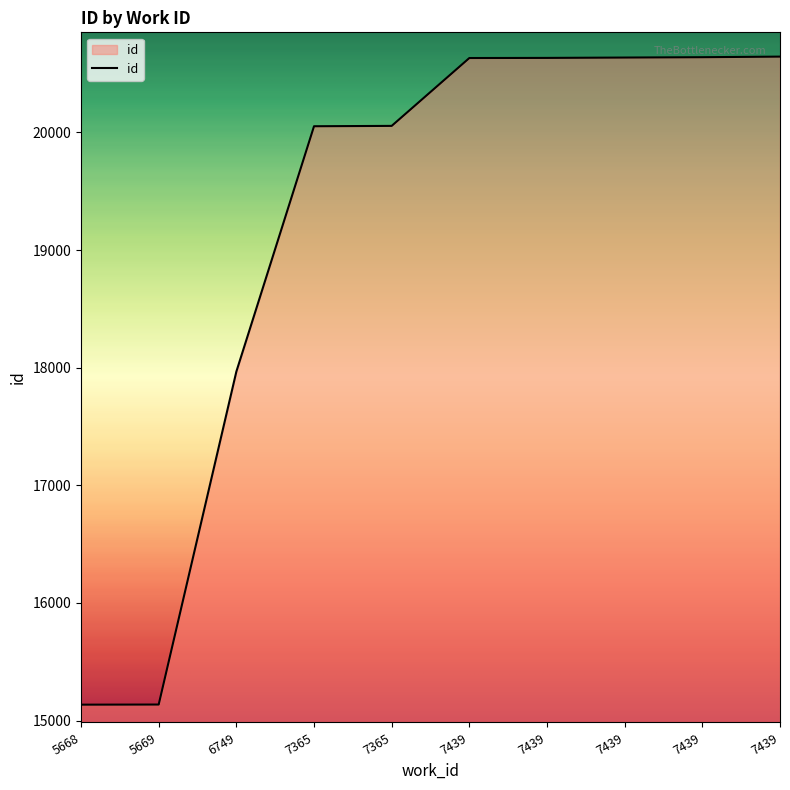

Does the chart display data point markers on the line(s)?

No